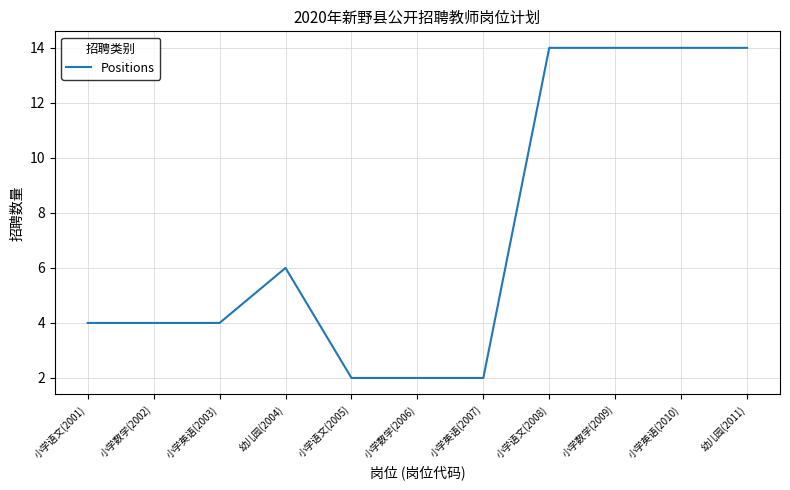

What is the greatest value displayed?

14